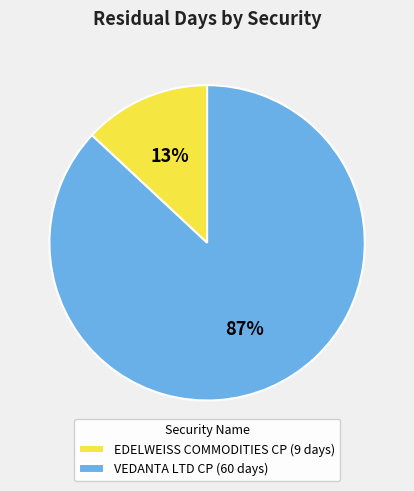

Approximately how many times larger is the value at VEDANTA LTD CP (60 days) compared to EDELWEISS COMMODITIES CP (9 days)?

6.7